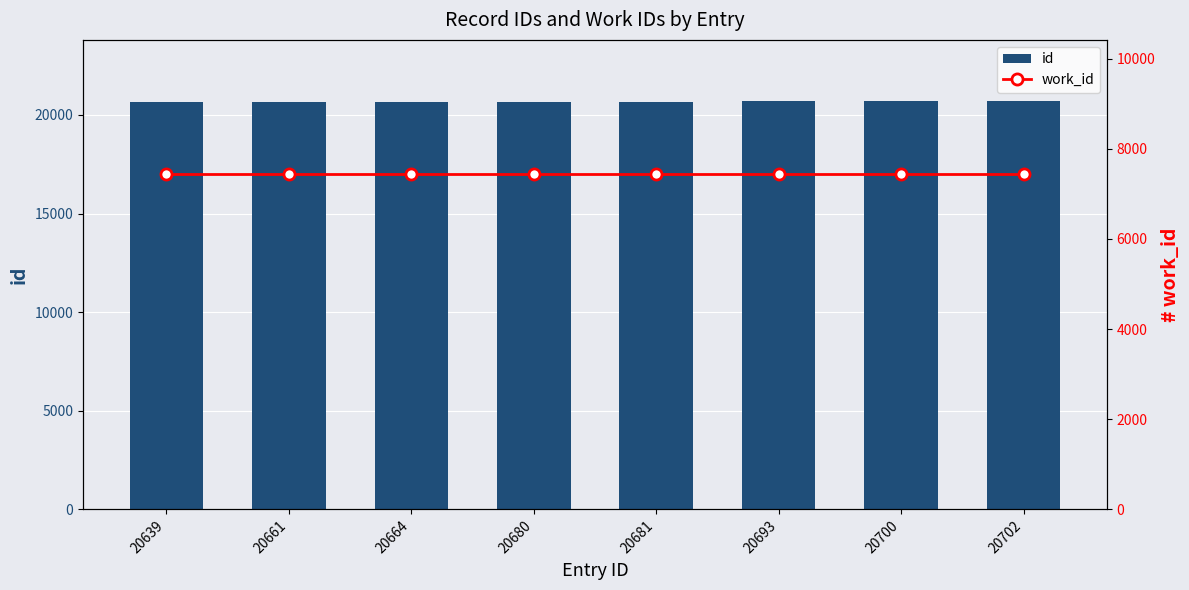

Which label corresponds to the smallest value in the chart?

20639